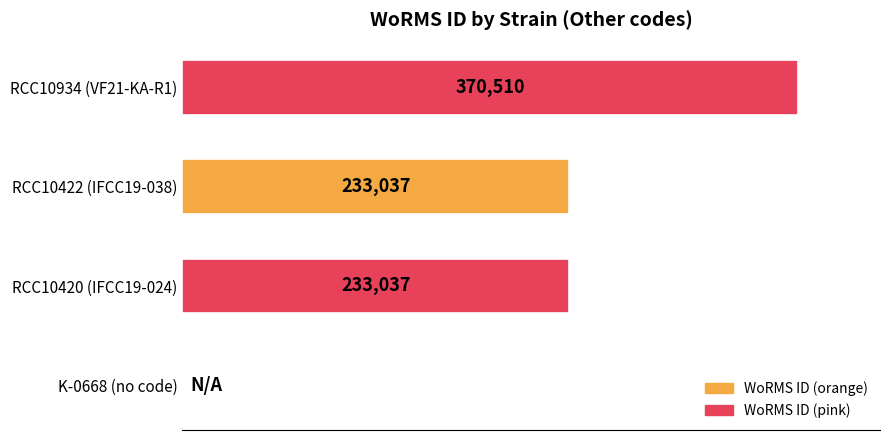

At which category does the chart reach its peak across all series?

RCC10934 (VF21-KA-R1)